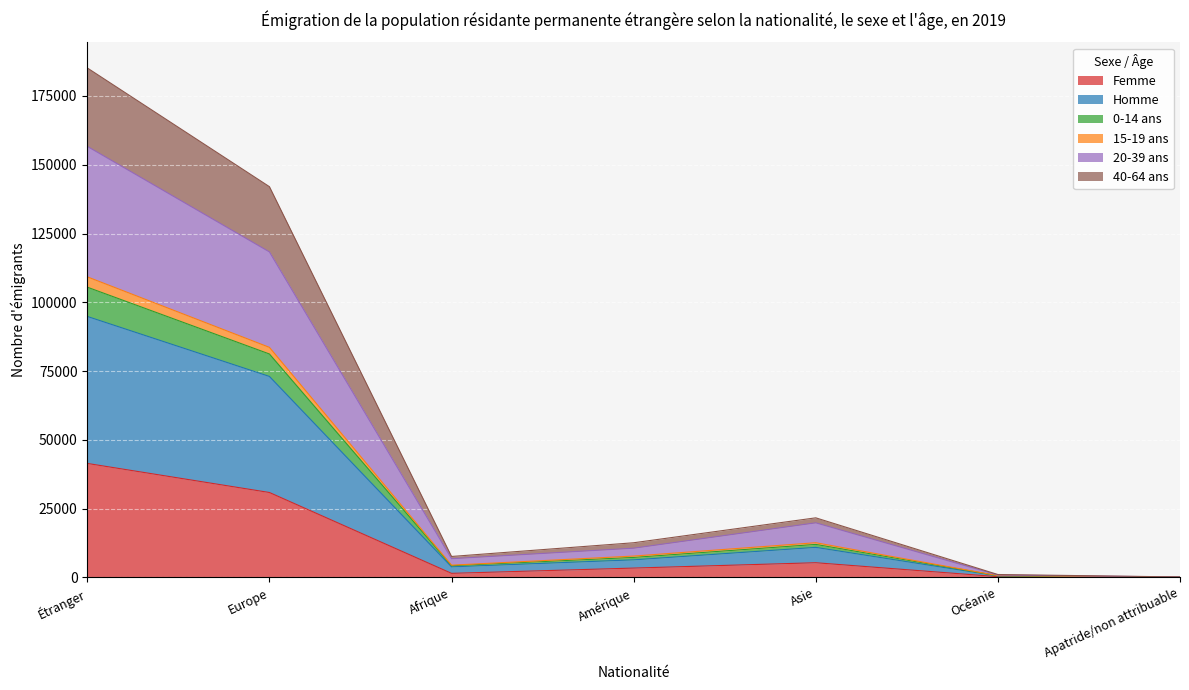

Is the value of Homme at Amérique greater than the value of 0-14 ans at Europe?

No